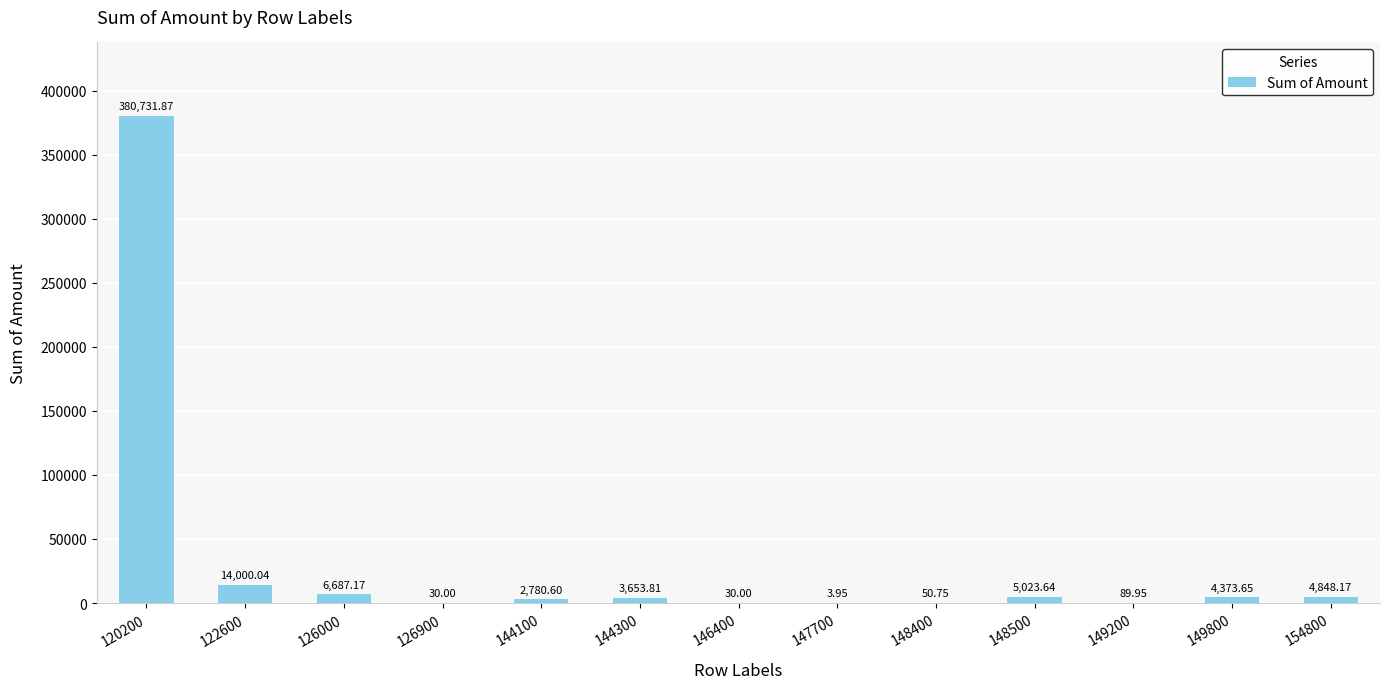

What is the sum of the values at 126900 and 144300?

3683.8